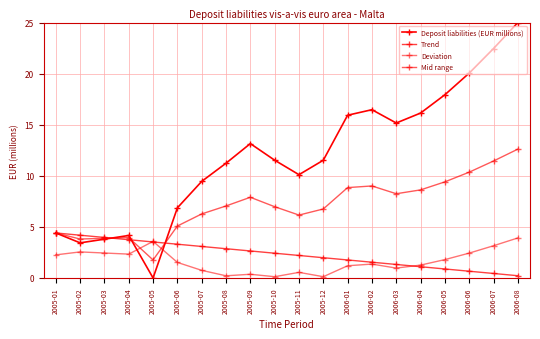

Count the number of data series in this chart.

4